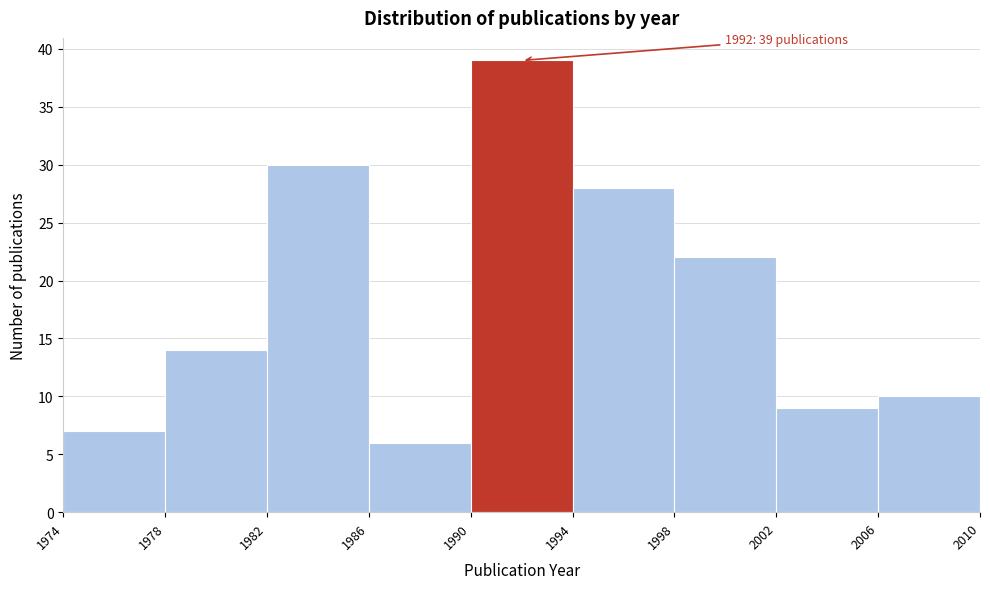

Over which range of the x-axis is the bar tallest?

1990 to 1994